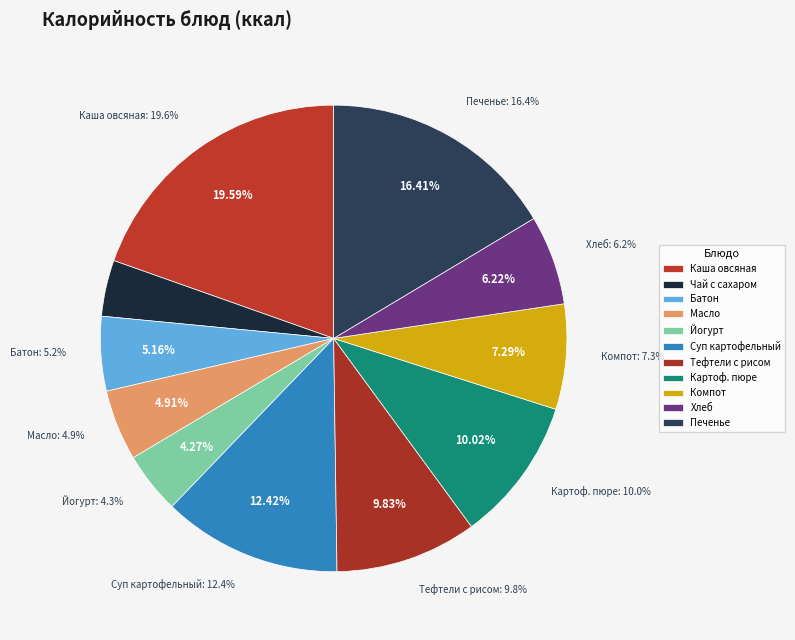

To the nearest percent, what is the difference between the largest and smallest slice percentages?

16%